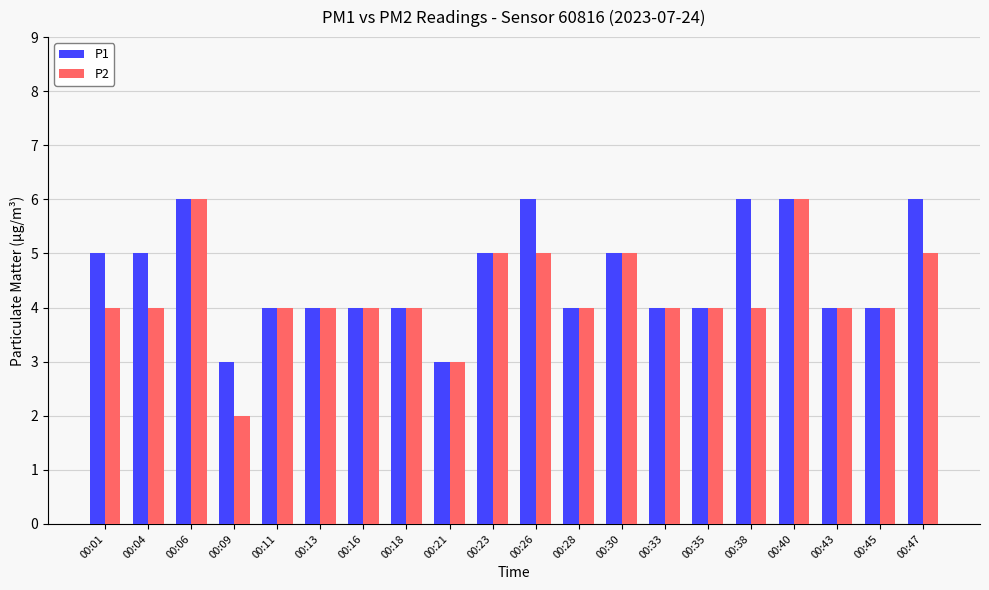

What is the total value across all series at 00:33?

8